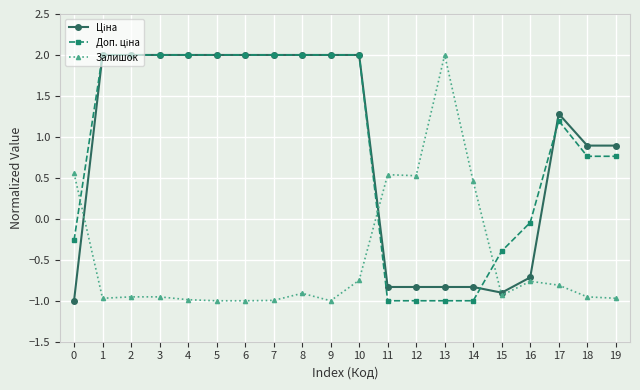

The Залишок series shows -1.0 at 3. True or false?

True